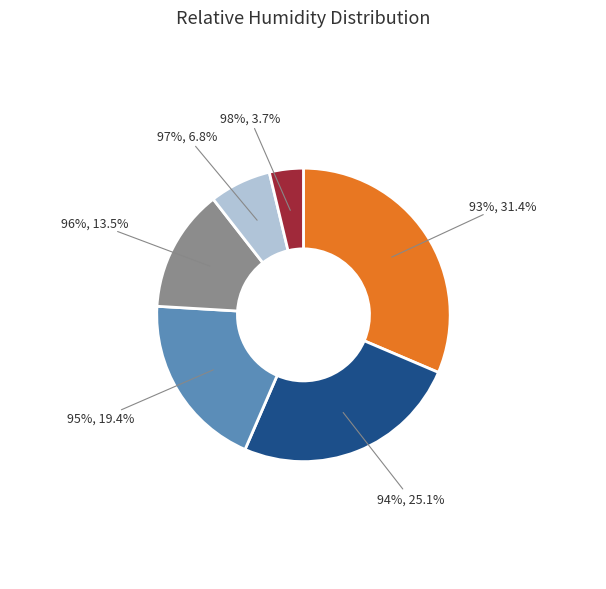

How many slices are in this pie chart?

6